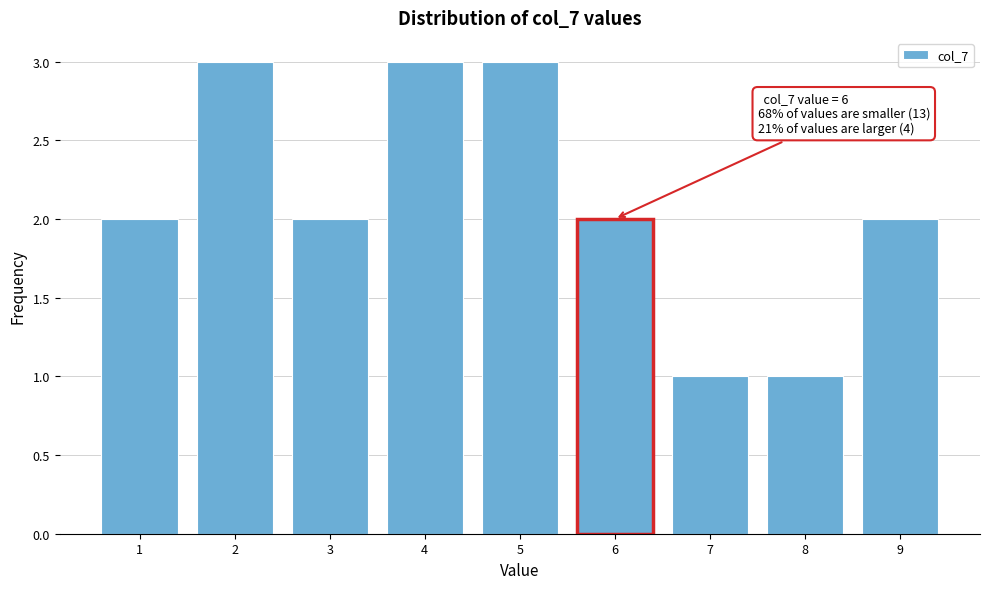

Reading left to right, extract all data points from this chart.

2	3	2	3	3	2	1	1	2